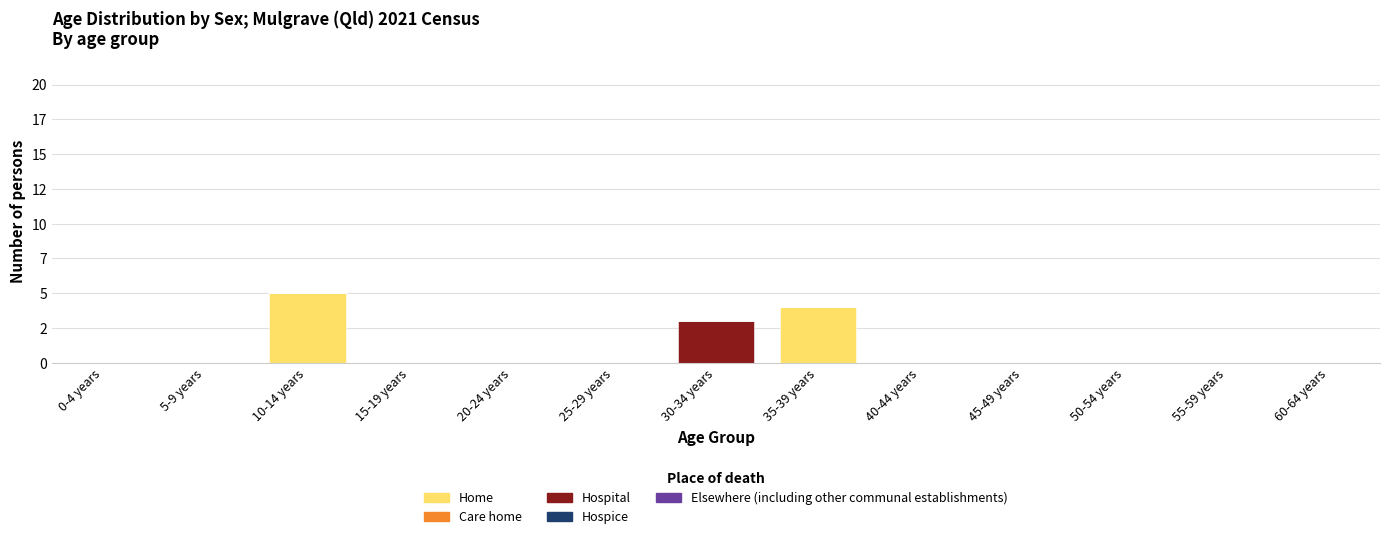

Where is Home nearest to the value 2?

0-4 years